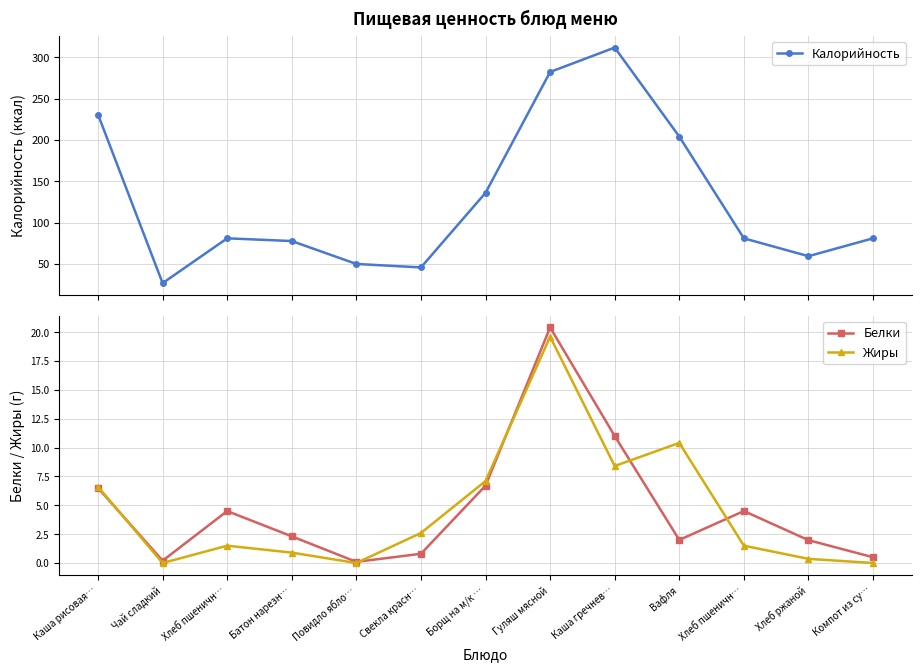

Read the Жиры value at Вафля.

10.4